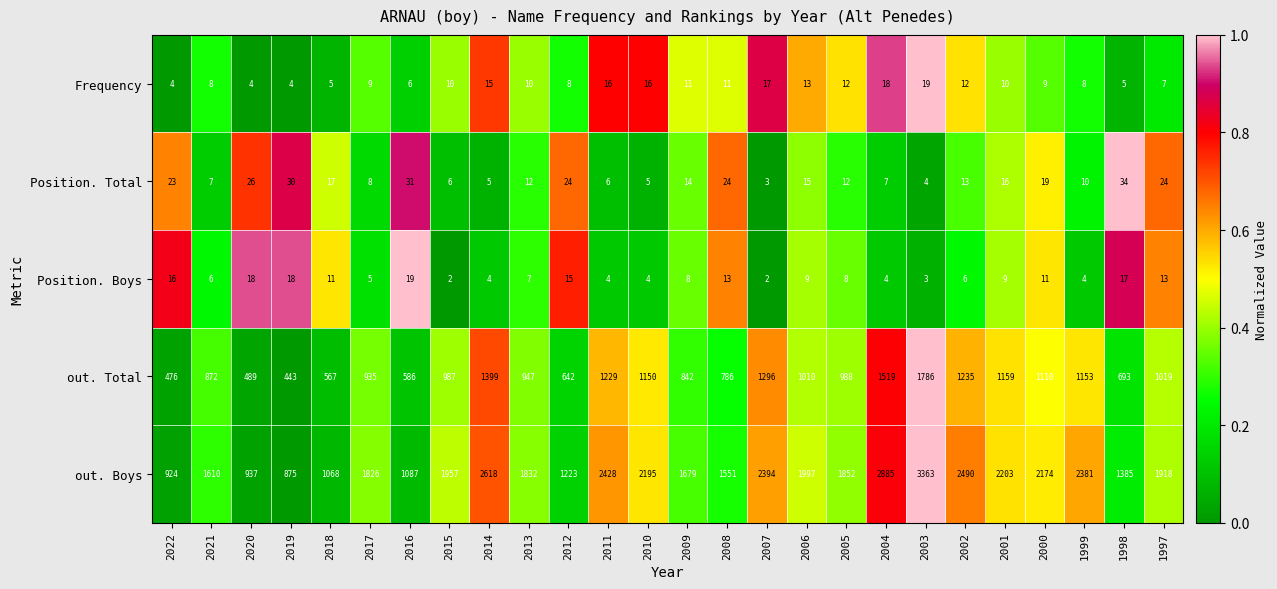

At which label does Position. Boys first exceed 8?

2022